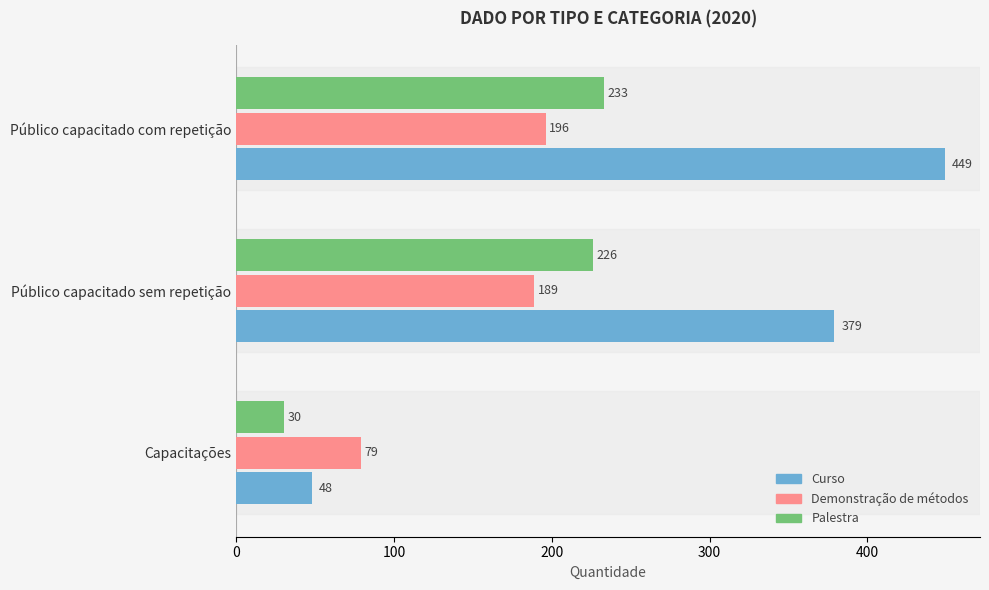

What is the smallest value displayed?

30